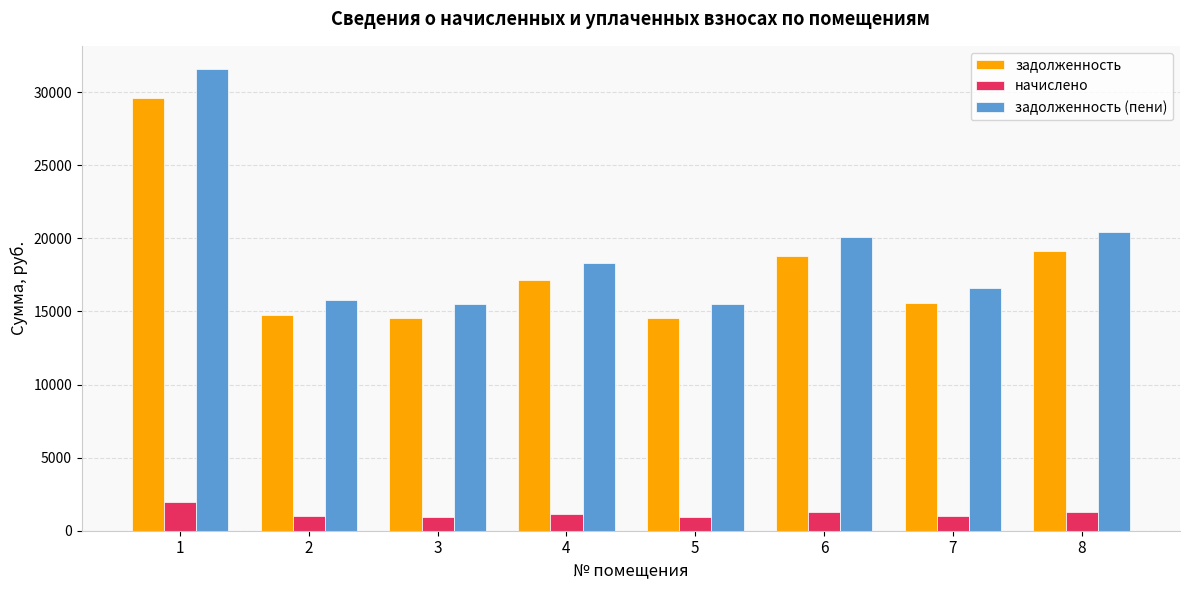

At which category is the sum across all series the highest?

1